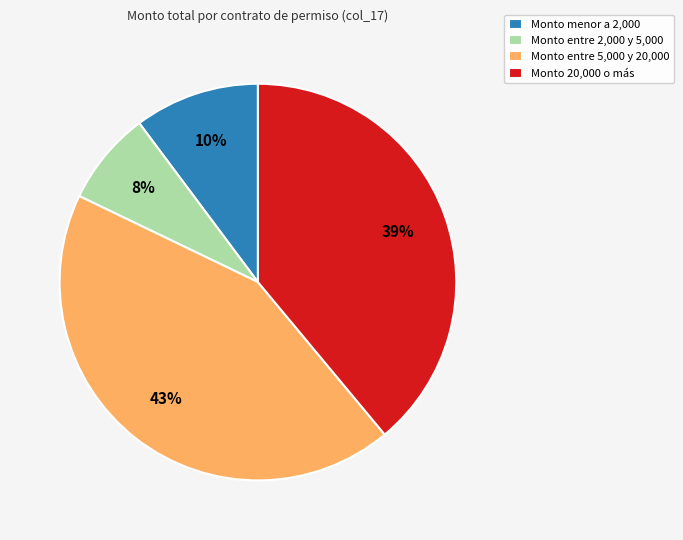

Rank the categories by value from highest to lowest.

Monto entre 5,000 y 20,000, Monto 20,000 o más, Monto menor a 2,000, Monto entre 2,000 y 5,000